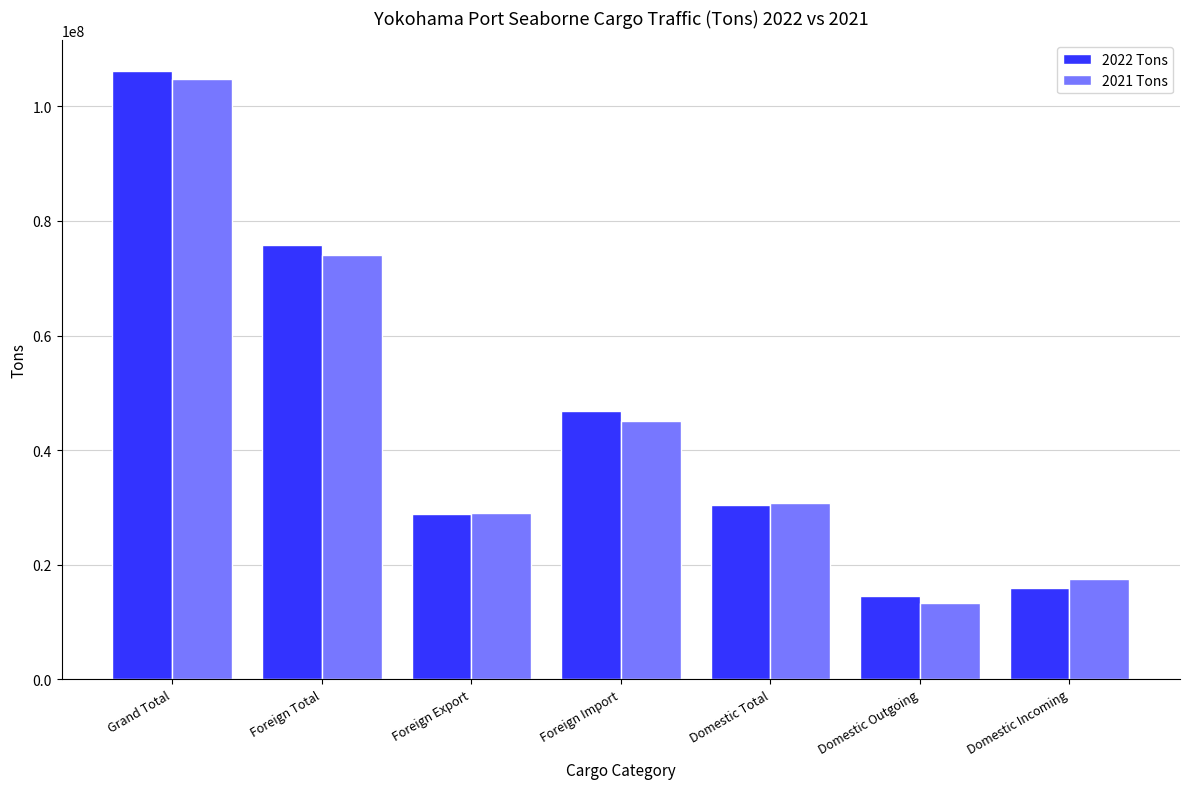

Reading left to right, list all the values displayed in this chart.

2022 Tons: 106223943	75784230	28923777	46860453	30439713	14535814	15903899
2021 Tons: 104802214	73987360	28971647	45015713	30814854	13296094	17518760